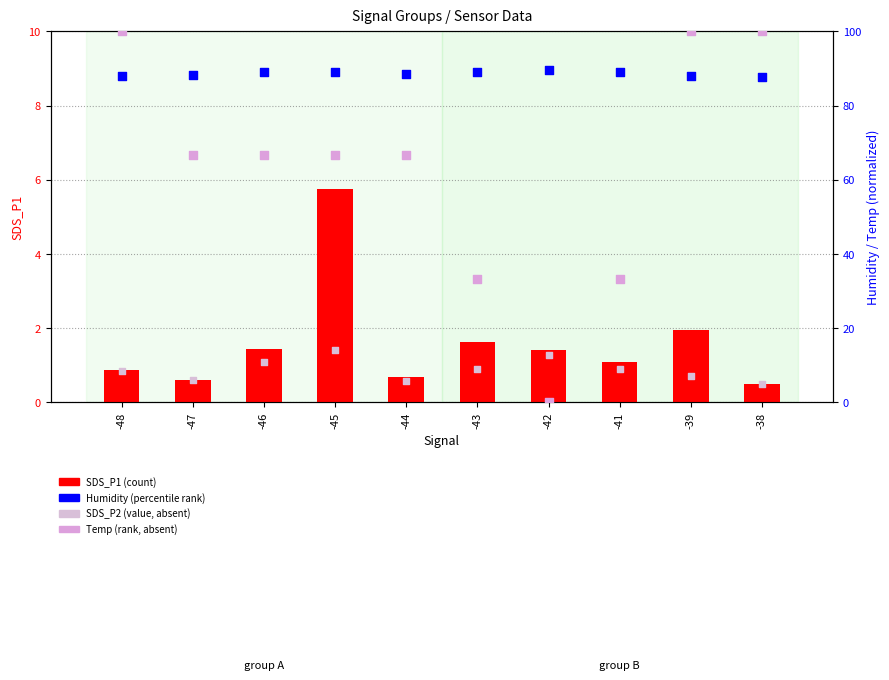

What is the total value across all series at -48?

197.4